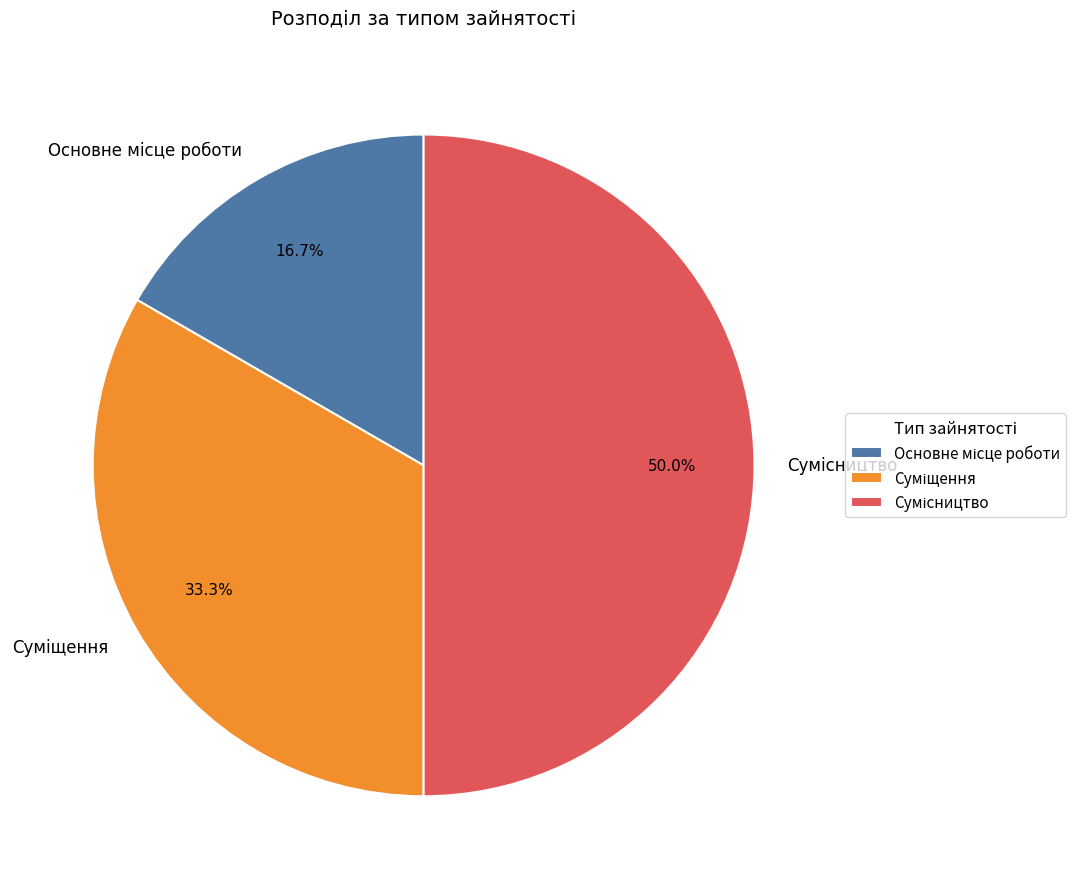

Which has a higher value, Суміщення or Сумісництво?

Сумісництво